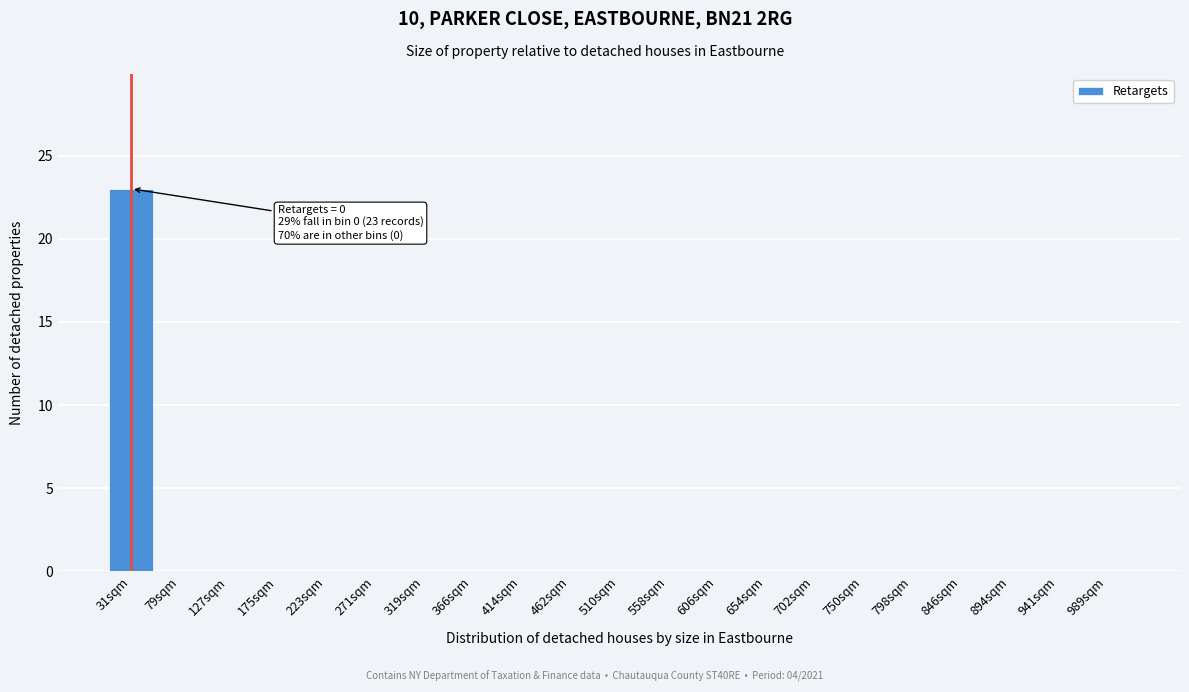

Reading right to left, extract all data points from this chart.

989sqm=0	941sqm=0	894sqm=0	846sqm=0	798sqm=0	750sqm=0	702sqm=0	654sqm=0	606sqm=0	558sqm=0	510sqm=0	462sqm=0	414sqm=0	366sqm=0	319sqm=0	271sqm=0	223sqm=0	175sqm=0	127sqm=0	79sqm=0	31sqm=23